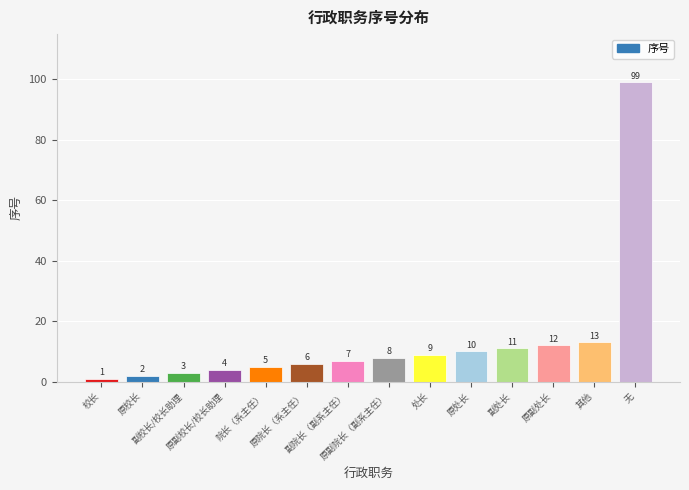

Reading right to left, transcribe all the data shown in this chart.

99	13	12	11	10	9	8	7	6	5	4	3	2	1